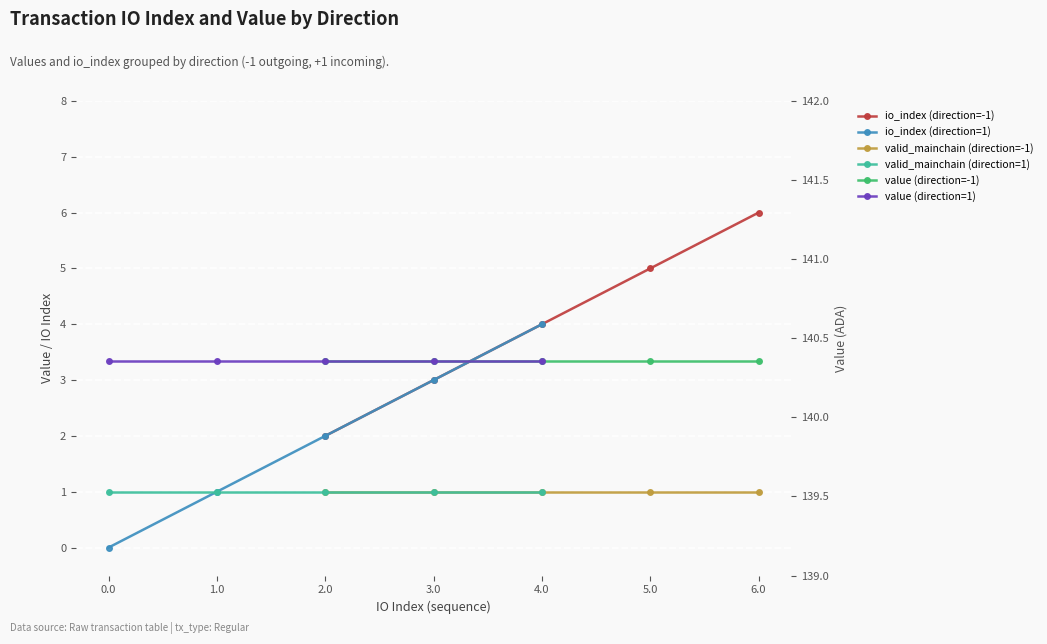

What is the label of the 3rd point from the left?

2.0